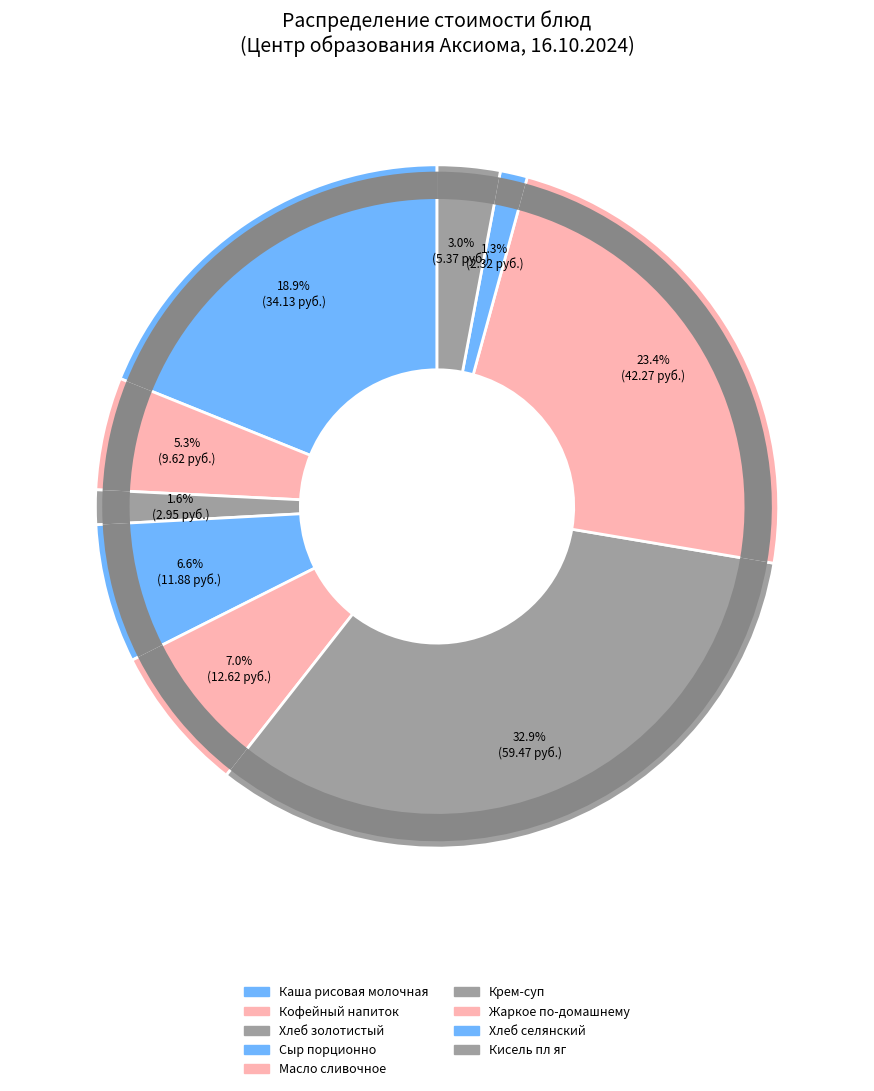

To the nearest percent, what portion does Крем-суп represent?

33%